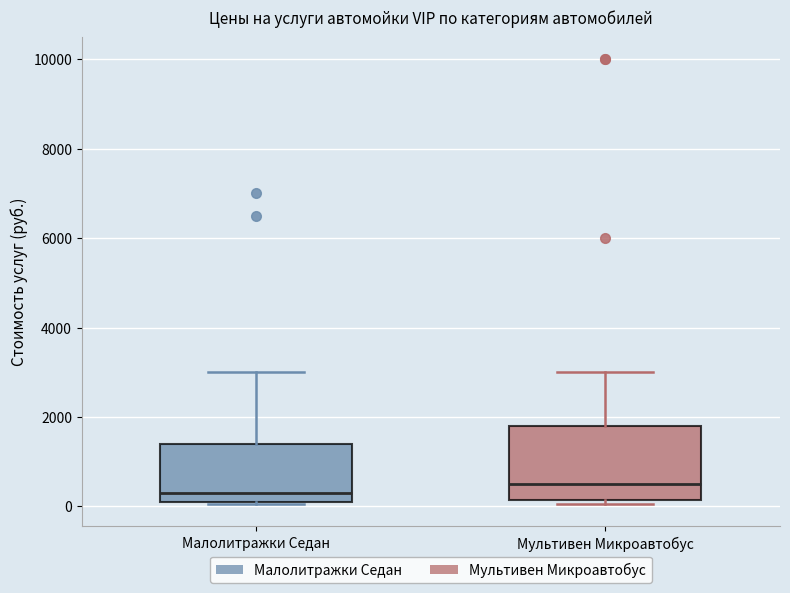

Where does the median line of the box for Мультивен Микроавтобус sit on the y-axis? The values are not printed on the chart, so give them approximately, as read against the axis.

600